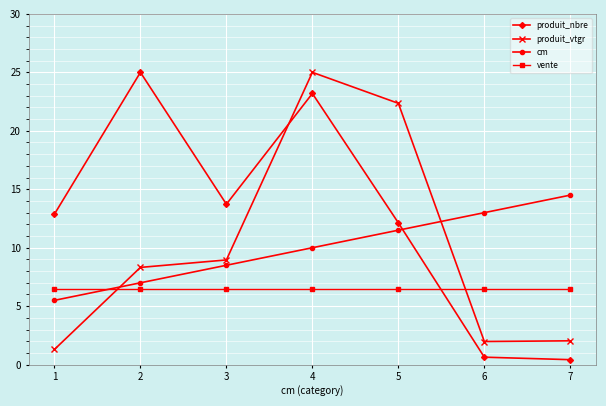

Where is the first local maximum for produit_vtgr?

4